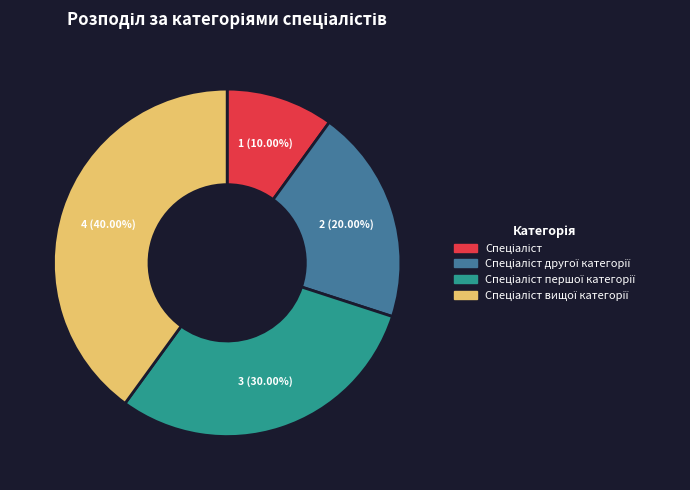

Is there a majority slice in this chart?

No